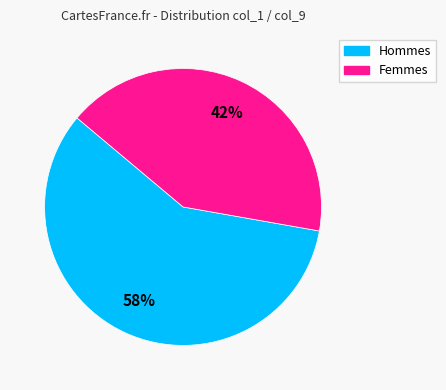

To the nearest percent, what is the average slice percentage?

50%